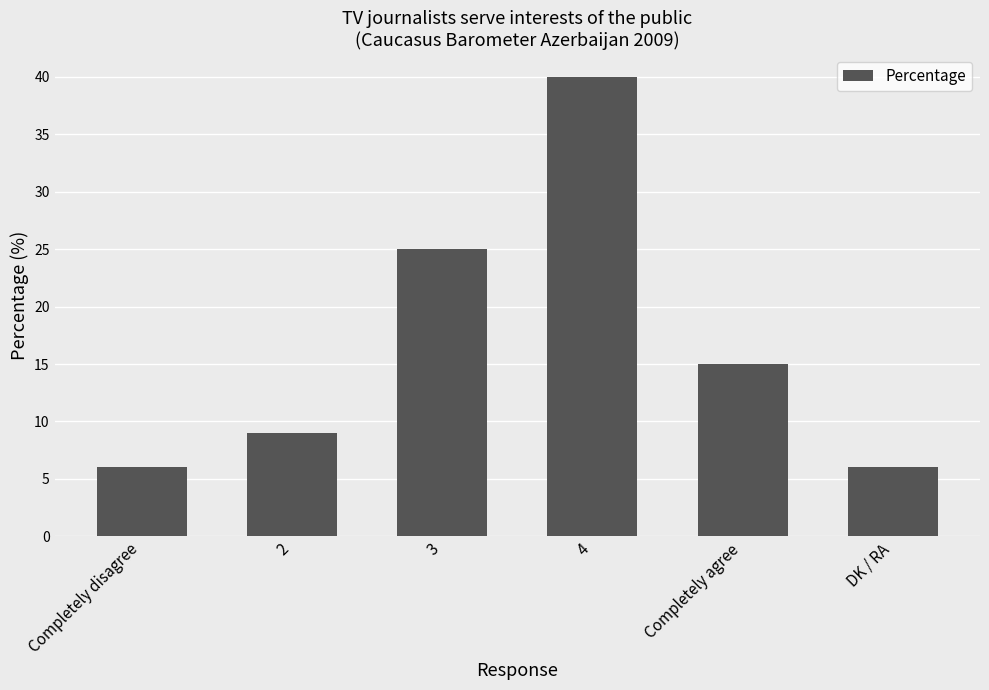

What is the difference between the values at Completely disagree and 2?

3